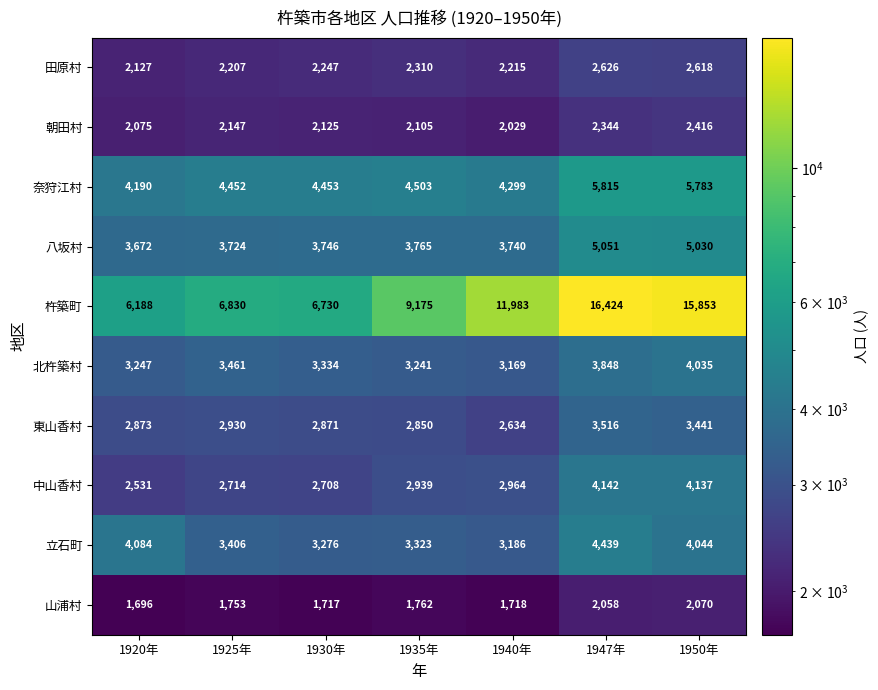

At which category is the sum across all series the highest?

1947年